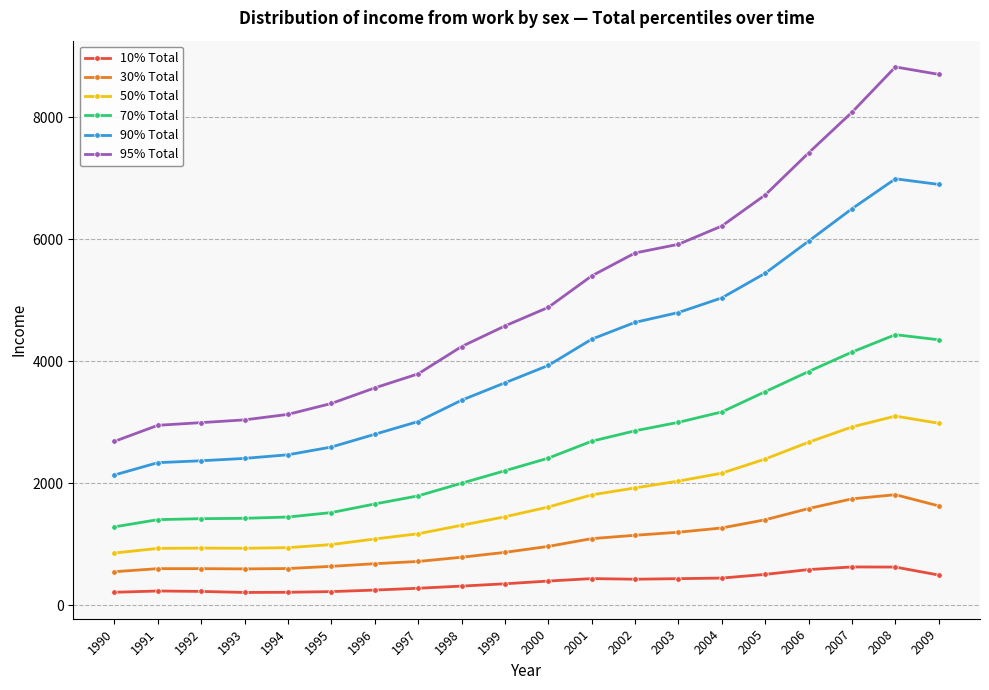

True or false: 90% Total and 95% Total cross at least once.

False